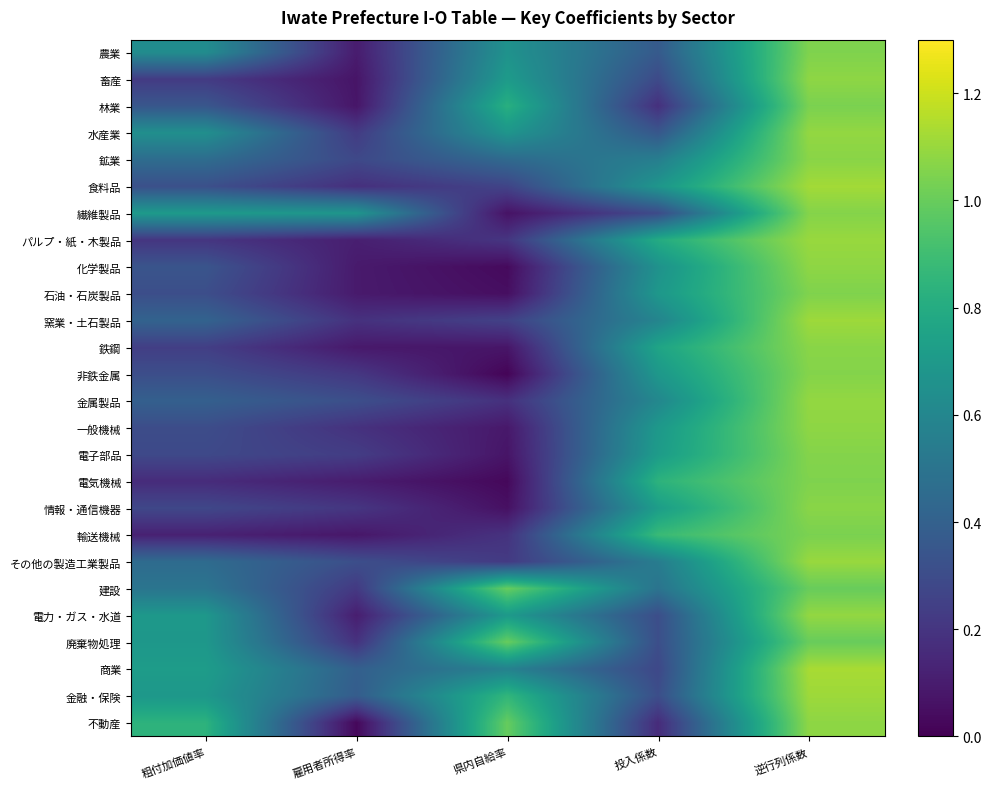

List the series in order of their peak value, lowest first.

建設, 廃棄物処理, 林業, 輸送機械, 農業, 石油・石炭製品, 電気機械, 繊維製品, 非鉄金属, 電子部品, 鉱業, 鉄鋼, 情報・通信機器, 畜産, 化学製品, 一般機械, 不動産, 水産業, 金属製品, 電力・ガス・水道, パルプ・紙・木製品, その他の製造工業製品, 窯業・土石製品, 金融・保険, 食料品, 商業